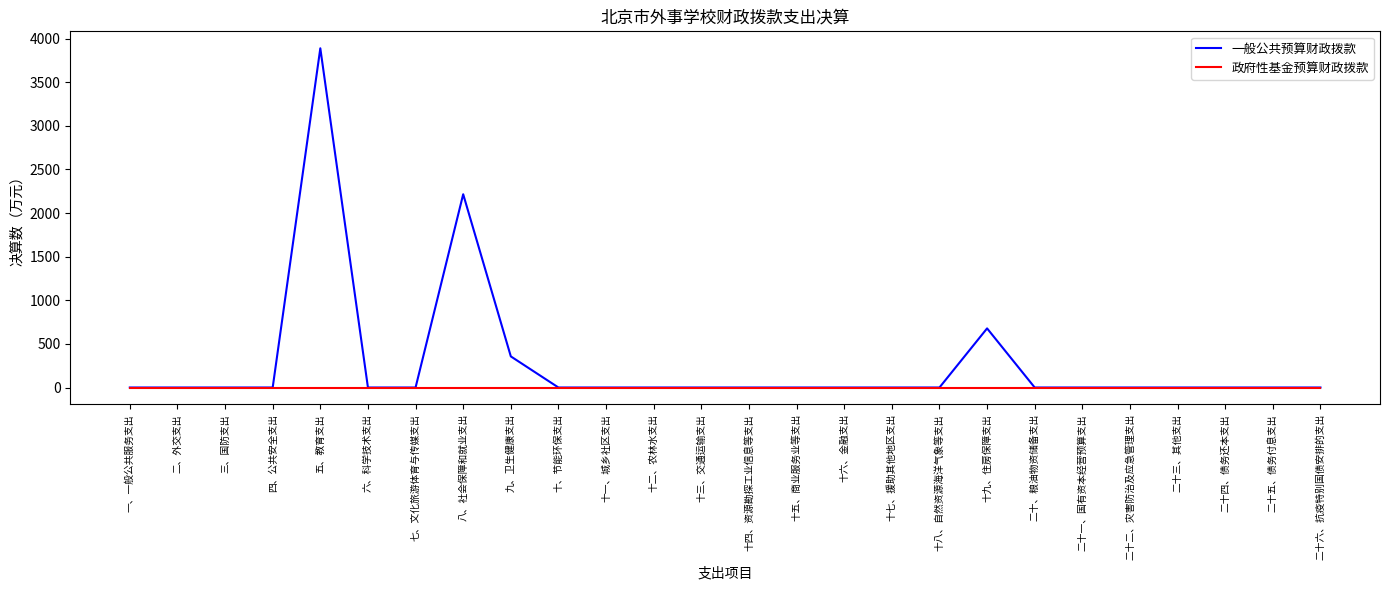

Which series has the largest range (max minus min)?

一般公共预算财政拨款